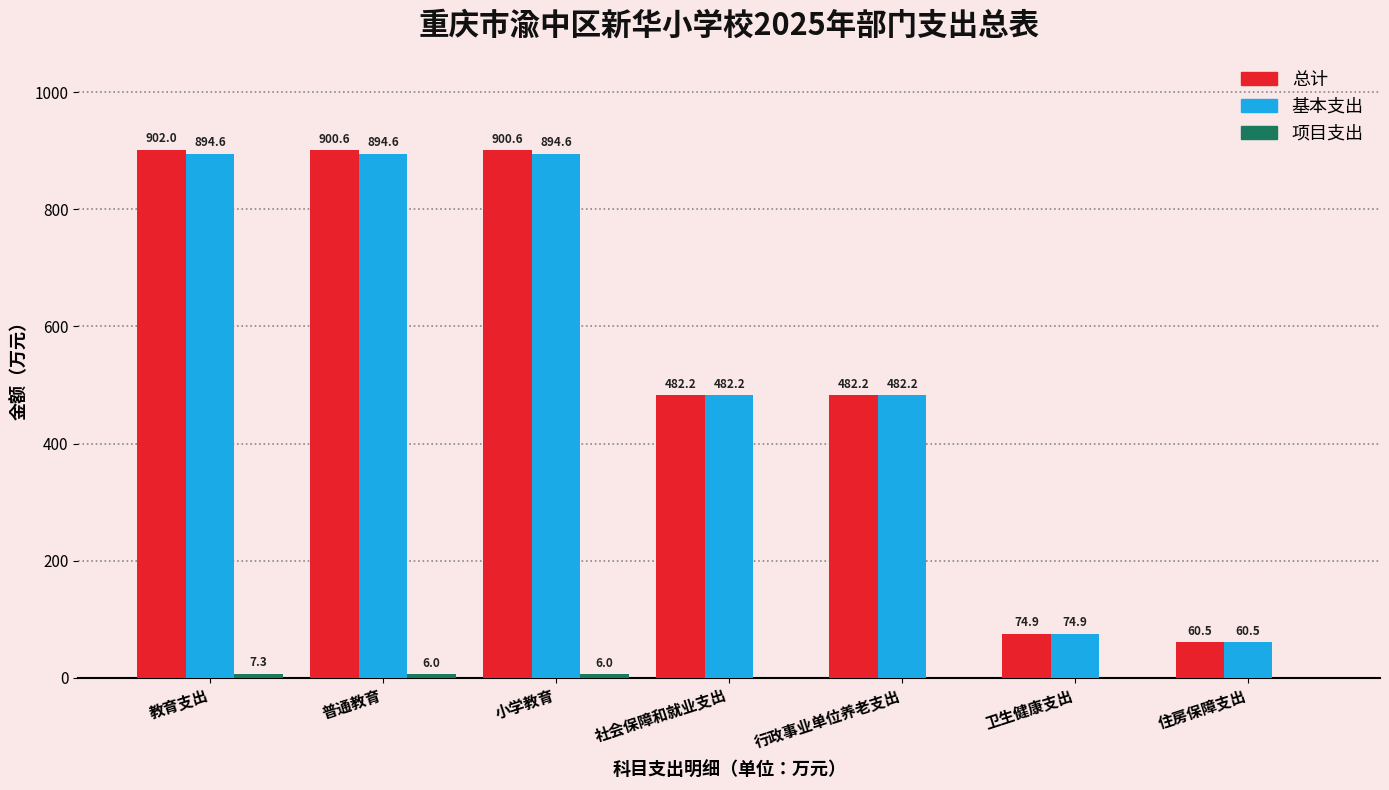

Which series has the largest total across all categories?

总计